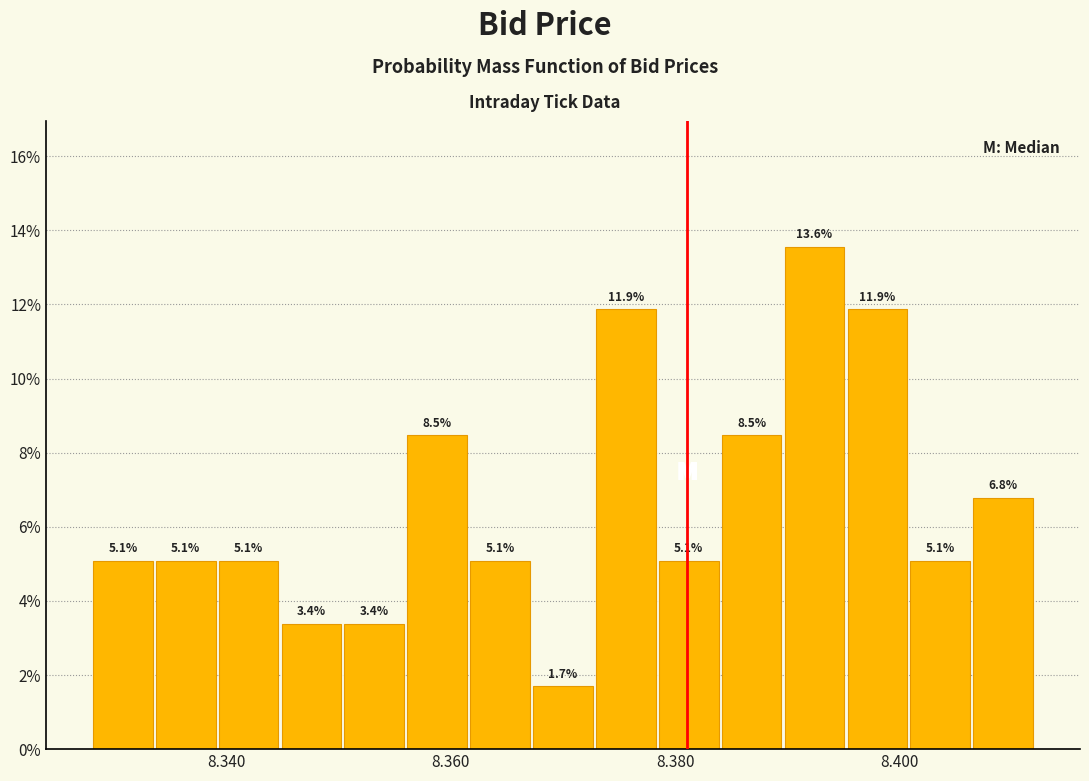

Around what value on the x-axis is the tallest bar? Give the approximate position of its centre, as read against the axis.

8.392